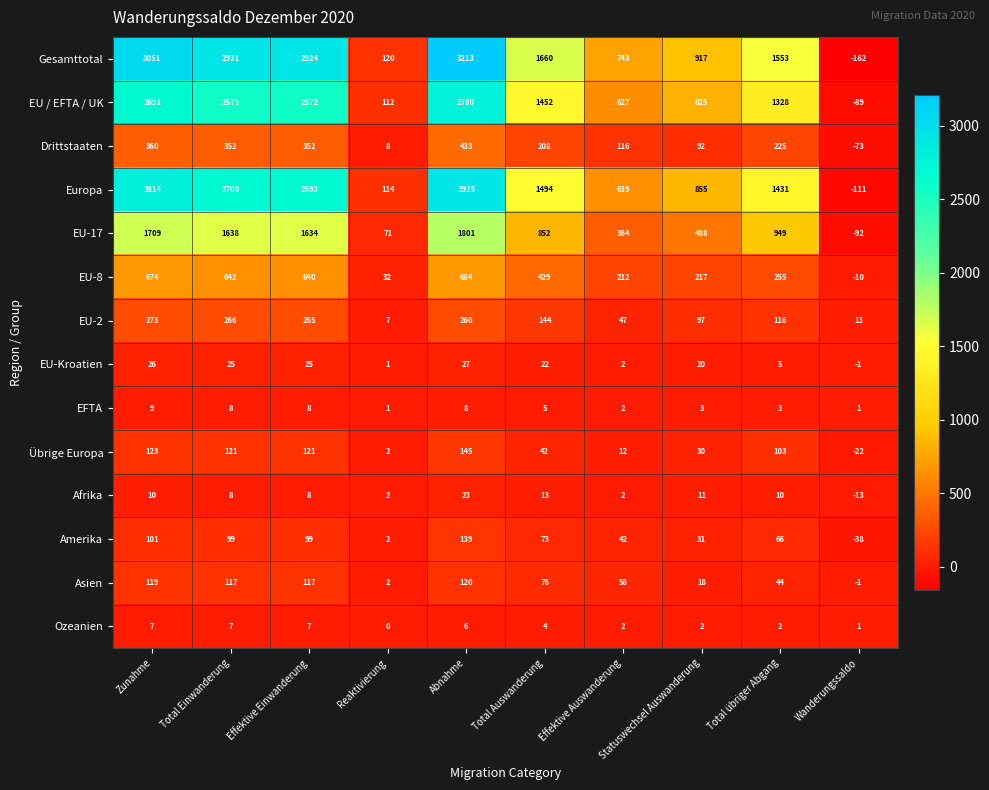

What is the difference between the Amerika values at Total Auswanderung and Effektive Einwanderung?

26